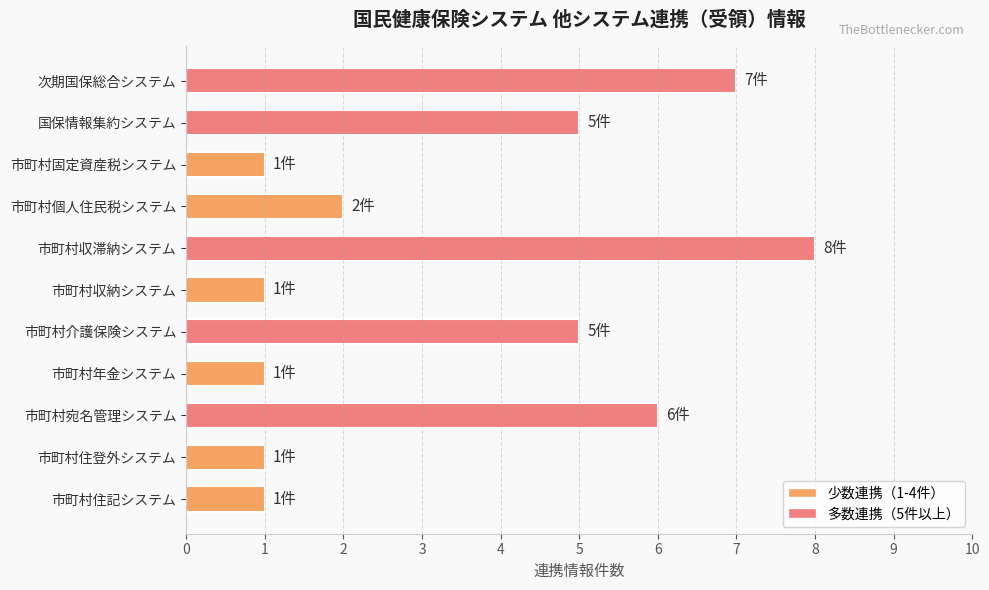

Count the values in the range 1 to 6.

9